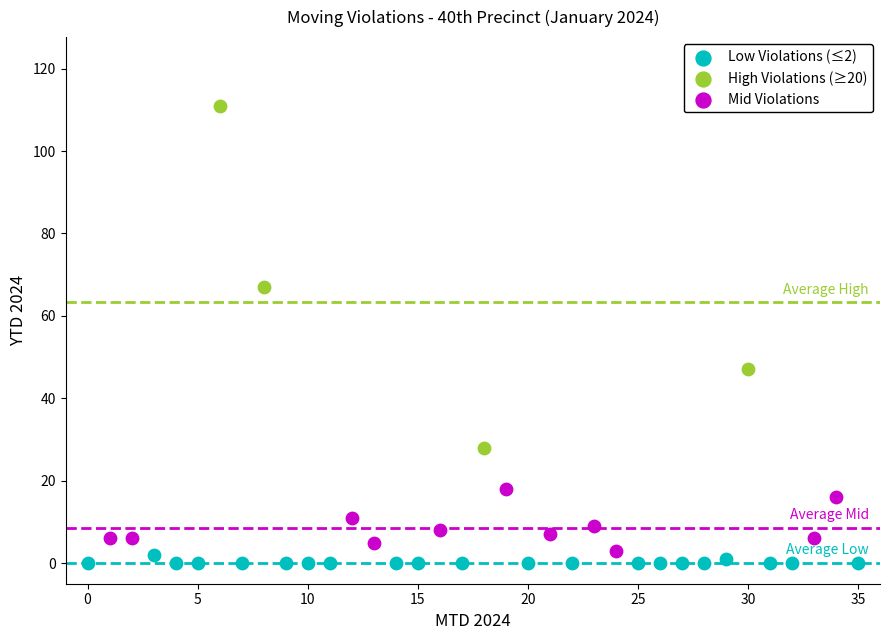

What are all the series names shown in the legend?

Low Violations (≤2), High Violations (≥20), Mid Violations